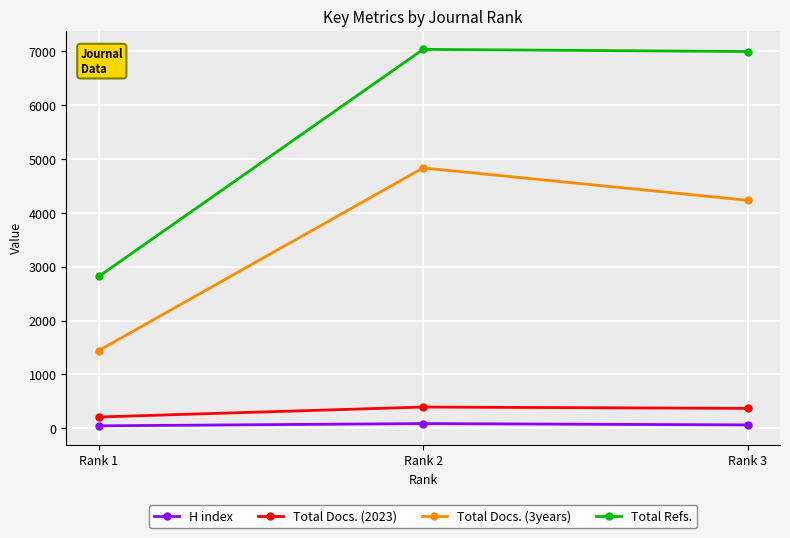

At which label does Total Refs. reach its minimum?

Rank 1